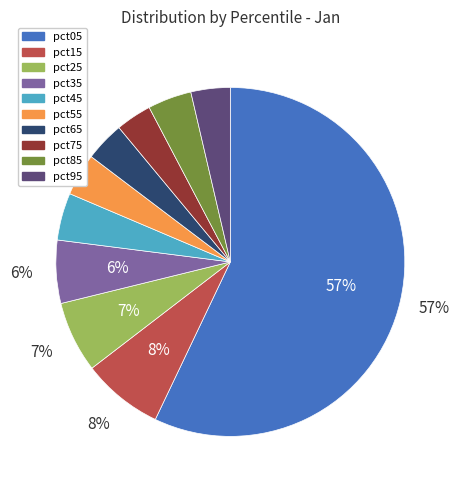

Which slice is the largest?

pct05